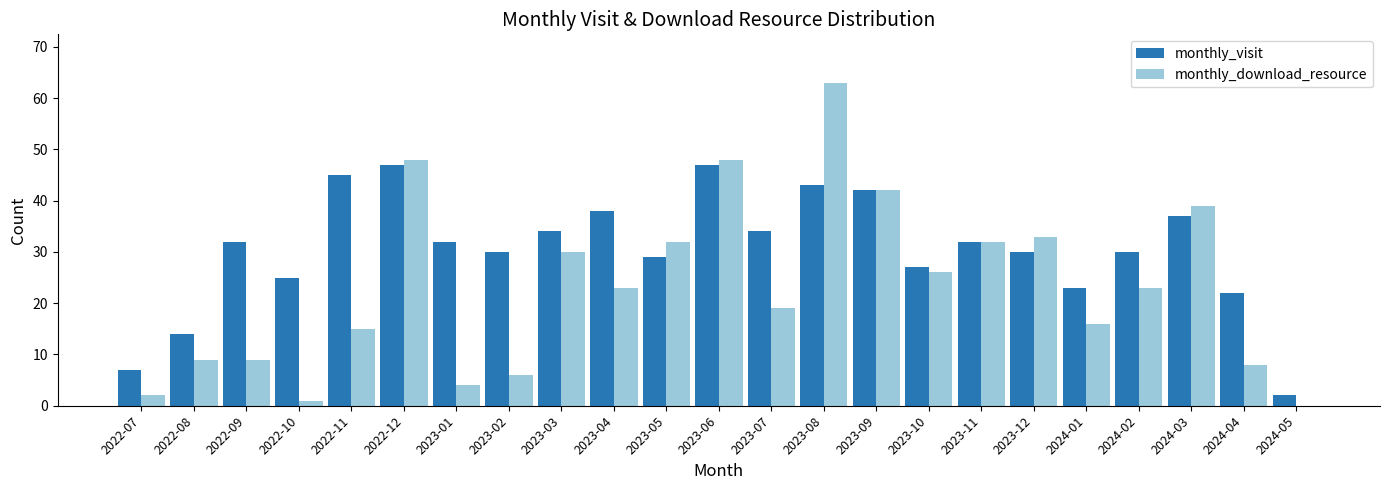

Which series has the largest range (max minus min)?

monthly_download_resource